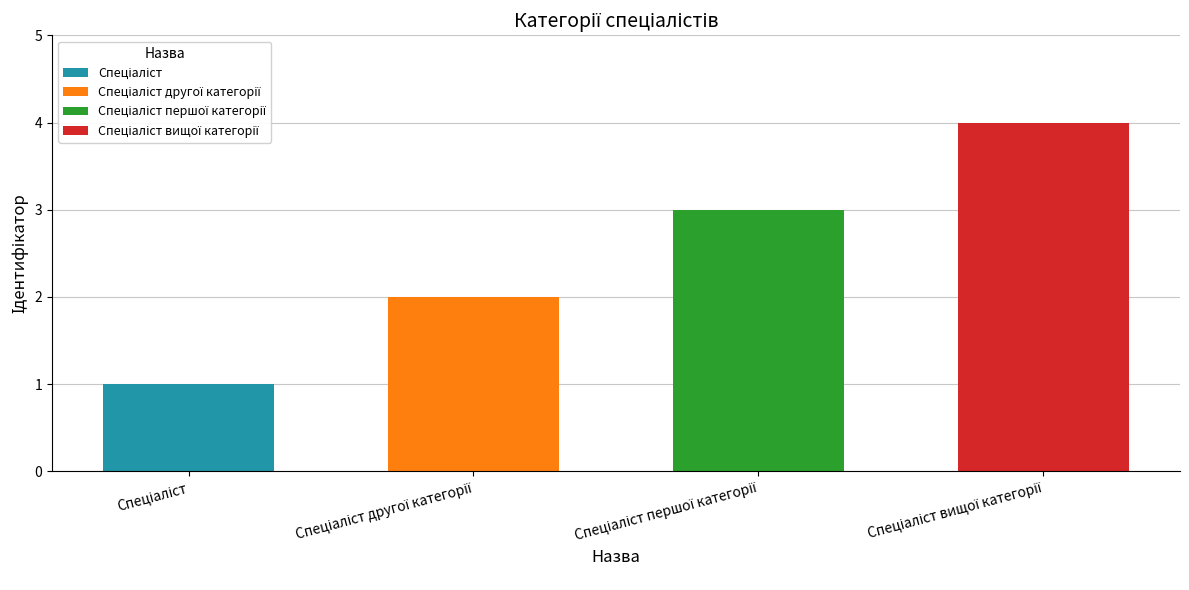

What is the label of the 1st bar from the right?

Спеціаліст вищої категорії